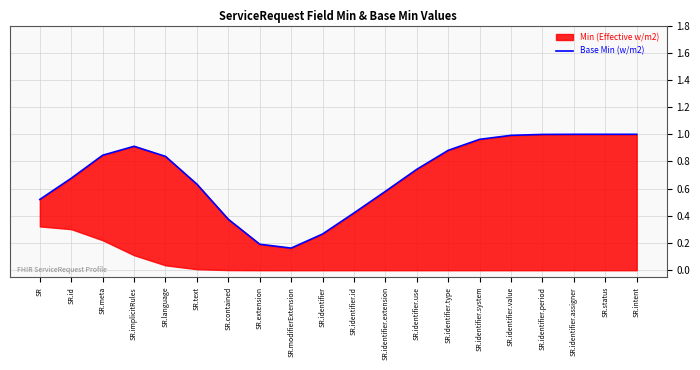

Where is the data nearest to the value 0?

SR.modifierExtension